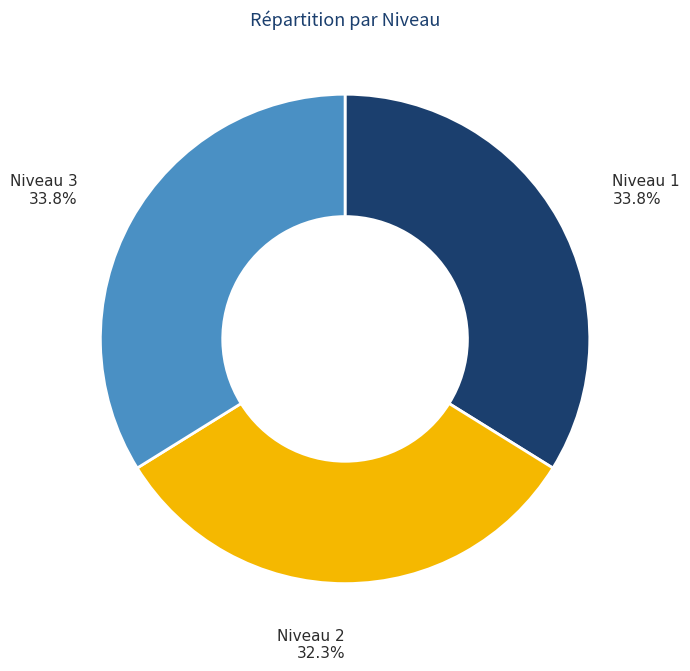

Does any single category account for the majority?

No